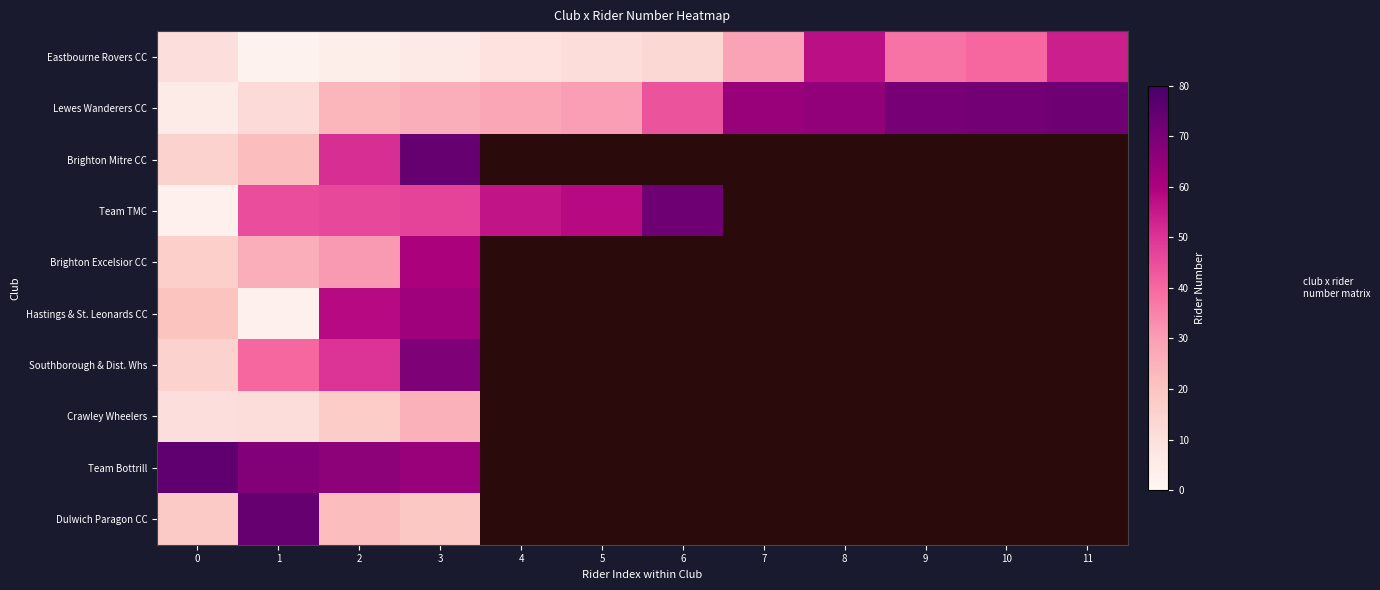

How many data points does each series have?

12